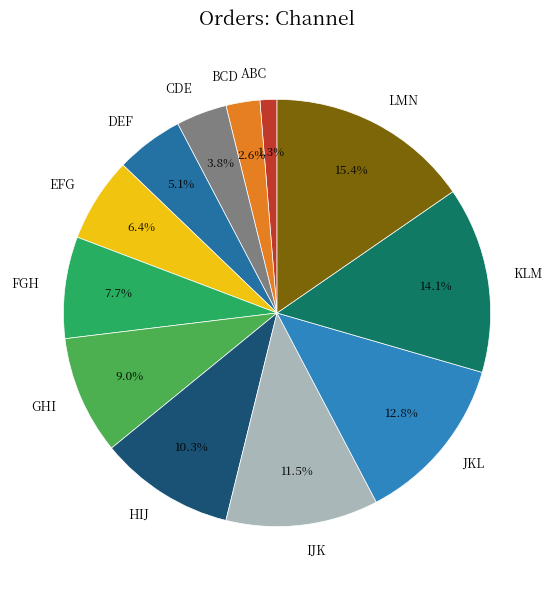

Which slice is the smallest?

ABC